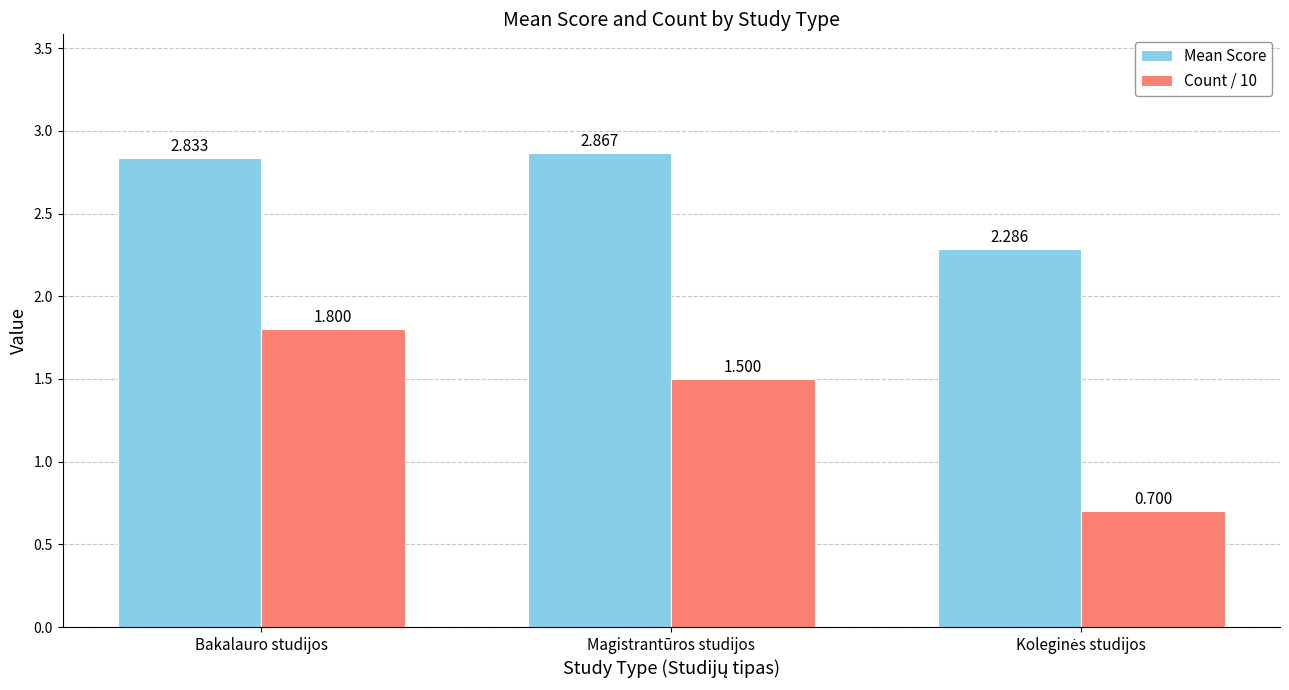

Which series has the largest range (max minus min)?

Count / 10